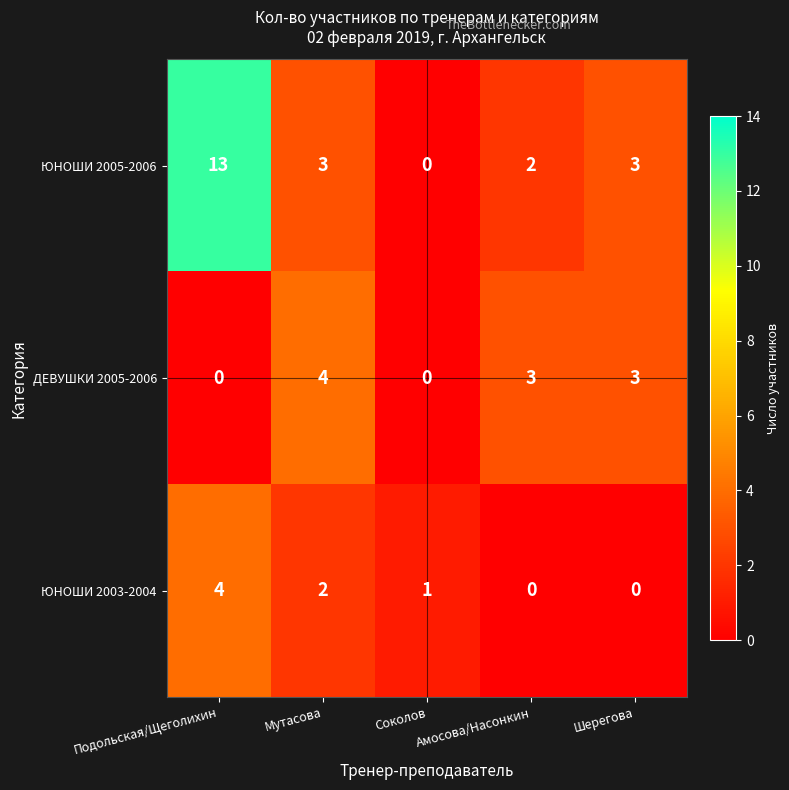

Rank the series by their average value, from lowest to highest.

ЮНОШИ 2003-2004, ДЕВУШКИ 2005-2006, ЮНОШИ 2005-2006